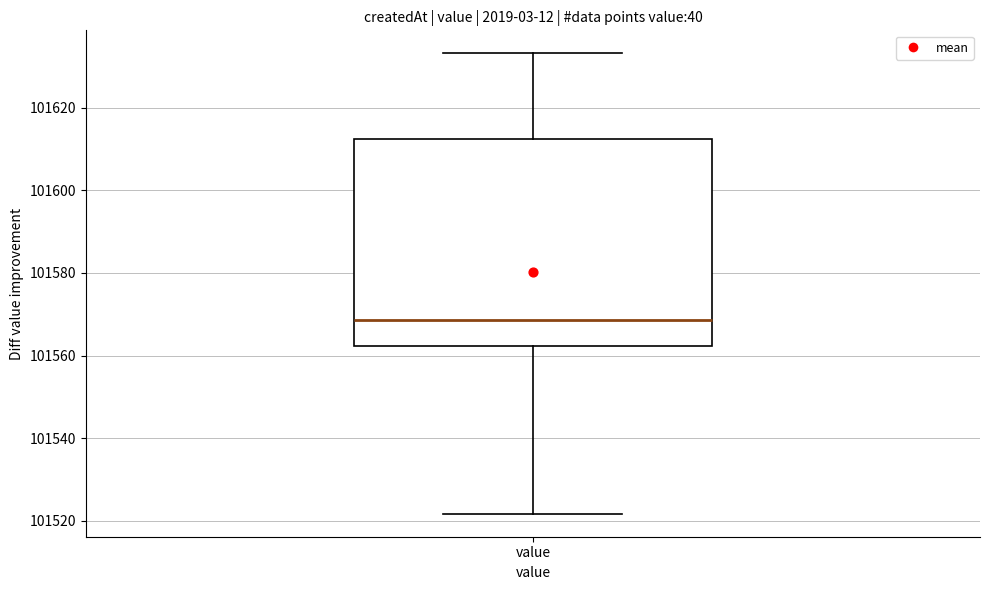

Transcribe this box plot: give where the median line is, the range the box spans, and where the two whiskers end, as read against the y-axis. The values are not printed on the chart, so give them approximately, as read against the axis.

median 101568, box 101562 to 101612, whiskers 101522 to 101634